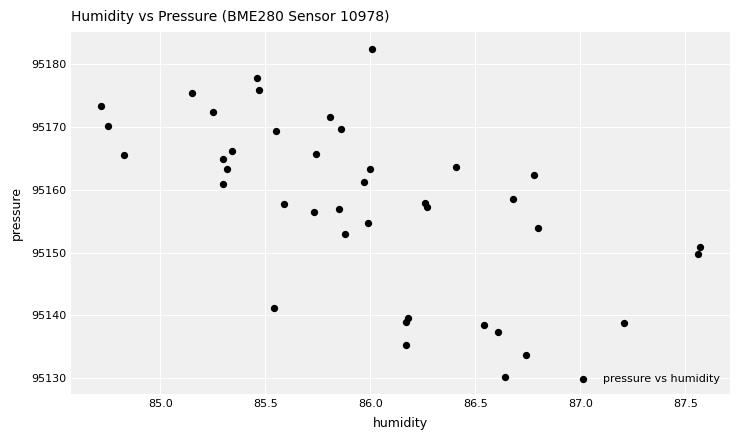

What is the range of X values (max minus min)?

2.8